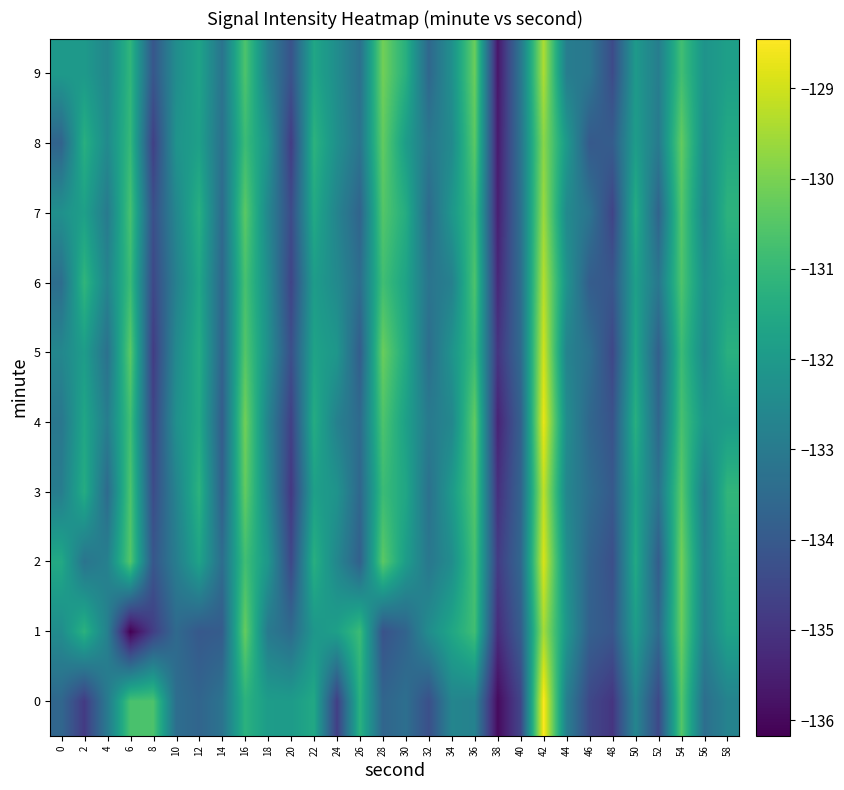

What is the total value across all series at 2?

-1320.4